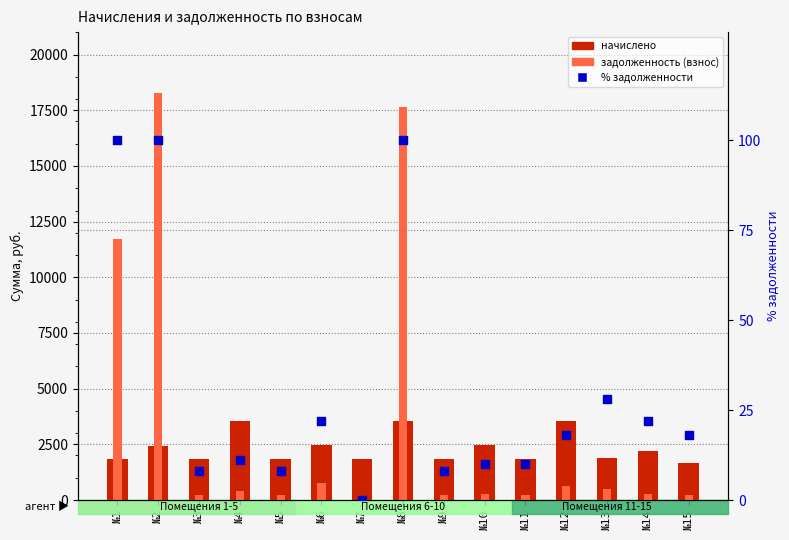

What is the total value across all series at №8?

21260.9